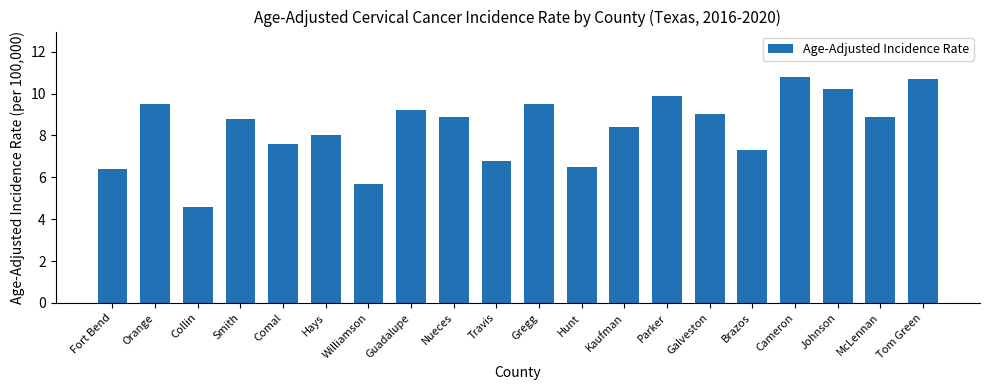

Which has a higher value, McLennan or Fort Bend?

McLennan